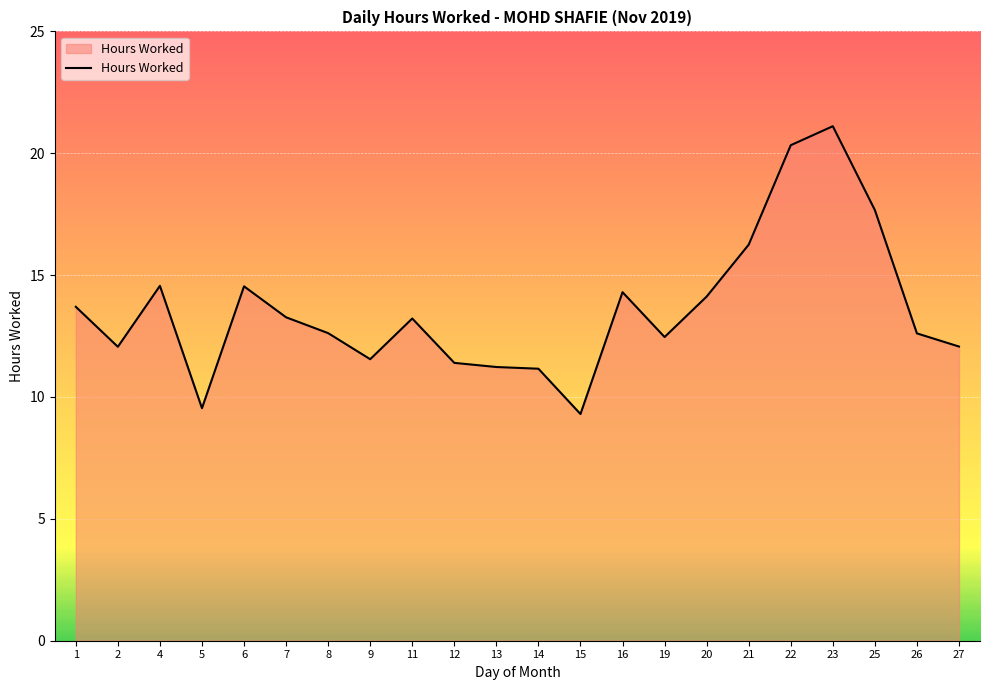

What value does the data have at 9?

11.6